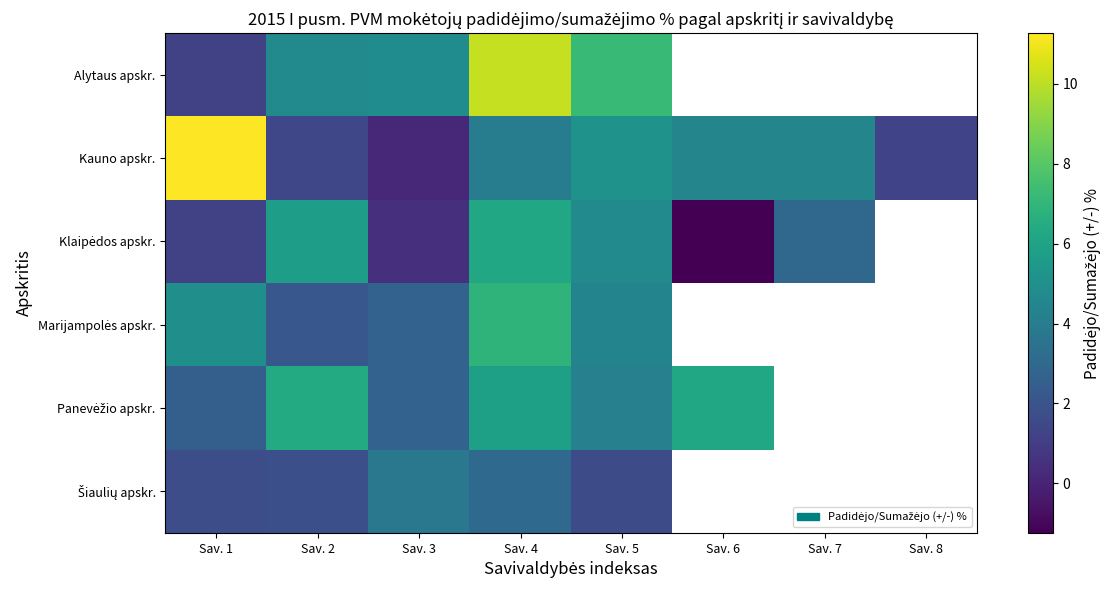

What is the spread (max minus min) of values at Sav. 1?

10.1